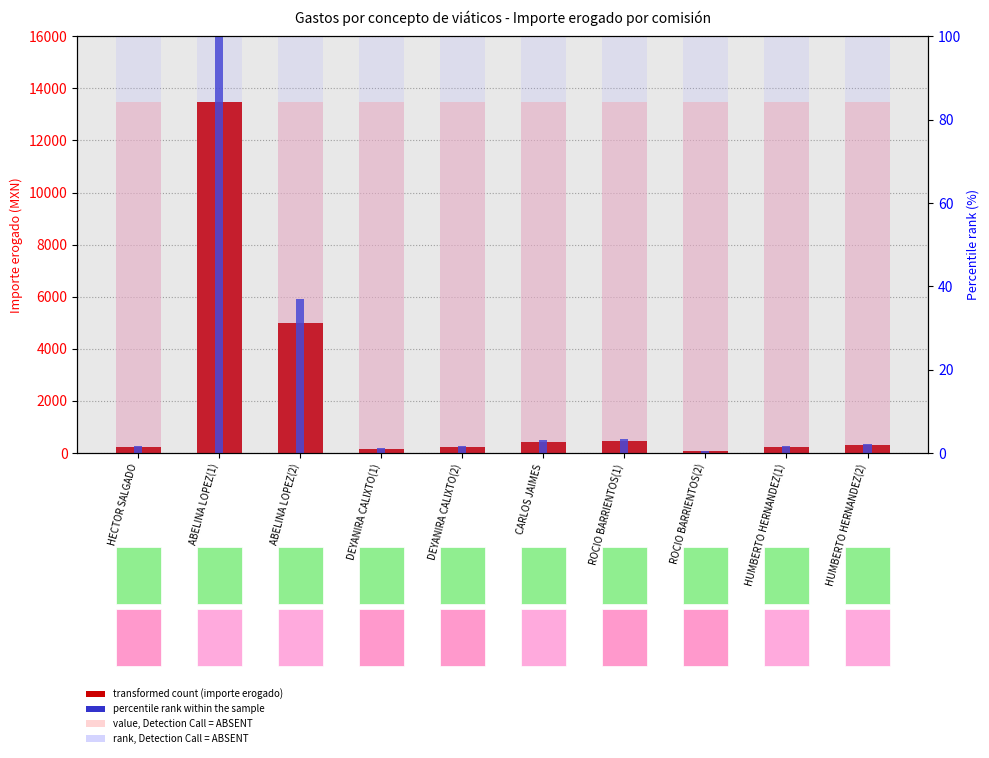

Reading left to right, extract all data points from this chart.

value, Detection Call = ABSENT: 13476.0	13476.0	13476.0	13476.0	13476.0	13476.0	13476.0	13476.0	13476.0	13476.0
transformed count (importe erogado): 209.0	13476.0	4987.0	149.0	209.0	432.0	445.0	56.0	228.0	300.0
percentile rank within the sample: 1.6	100.0	37.0	1.1	1.6	3.2	3.3	0.4	1.7	2.2
rank, Detection Call = ABSENT: 100.0	100.0	100.0	100.0	100.0	100.0	100.0	100.0	100.0	100.0